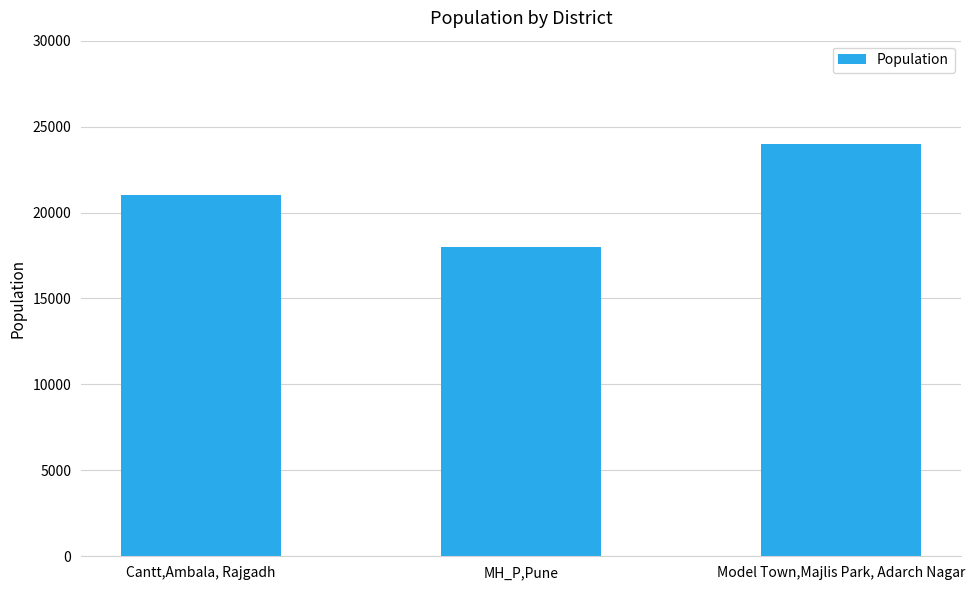

What is the label of the 2nd bar from the left?

MH_P,Pune